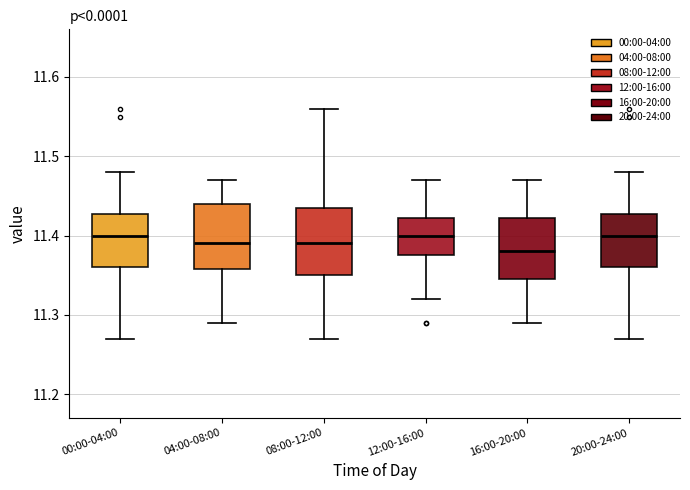

Reading left to right, read every box against the y-axis: the position of its median line, the range the box covers, and the ends of its whiskers. The values are not printed on the chart, so give them approximately, as read against the axis.

00:00-04:00: median 11.40, box 11.36 to 11.43, whiskers 11.27 to 11.48
04:00-08:00: median 11.39, box 11.36 to 11.44, whiskers 11.29 to 11.47
08:00-12:00: median 11.39, box 11.35 to 11.44, whiskers 11.27 to 11.56
12:00-16:00: median 11.40, box 11.38 to 11.42, whiskers 11.32 to 11.47
16:00-20:00: median 11.38, box 11.35 to 11.42, whiskers 11.29 to 11.47
20:00-24:00: median 11.40, box 11.36 to 11.43, whiskers 11.27 to 11.48